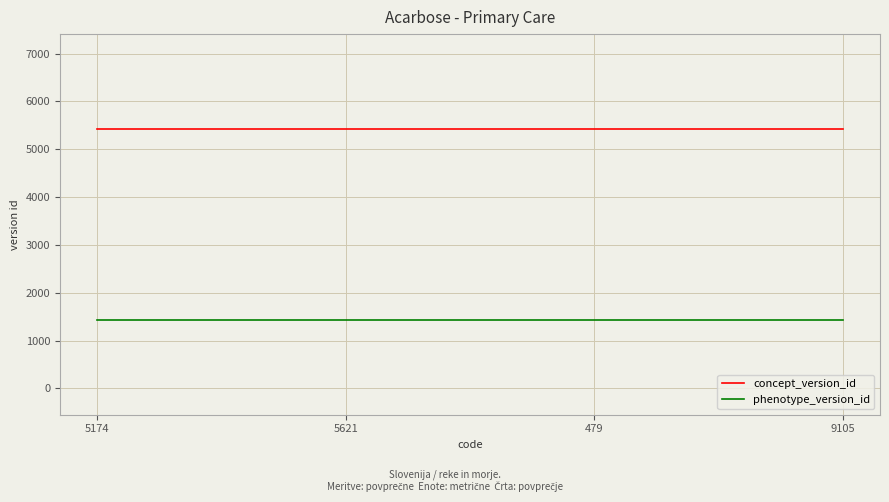

Reading right to left, what are all the values shown in this chart?

concept_version_id: 5418	5418	5418	5418
phenotype_version_id: 1440	1440	1440	1440